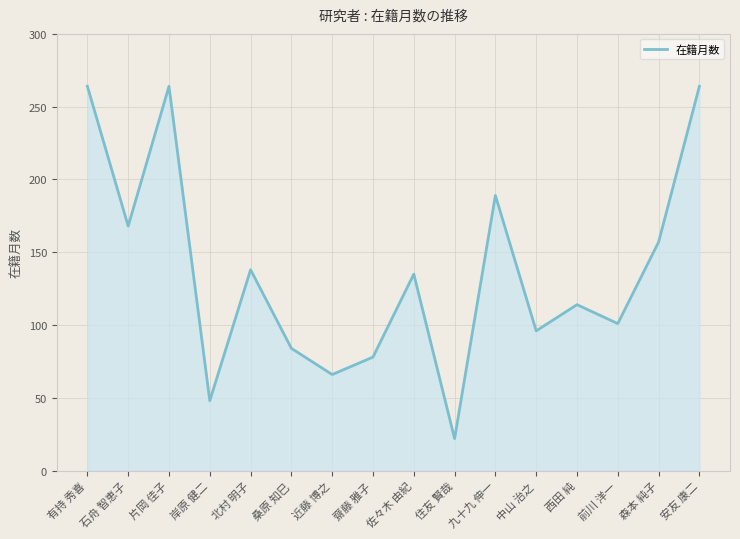

How many lines are shown in the chart?

1